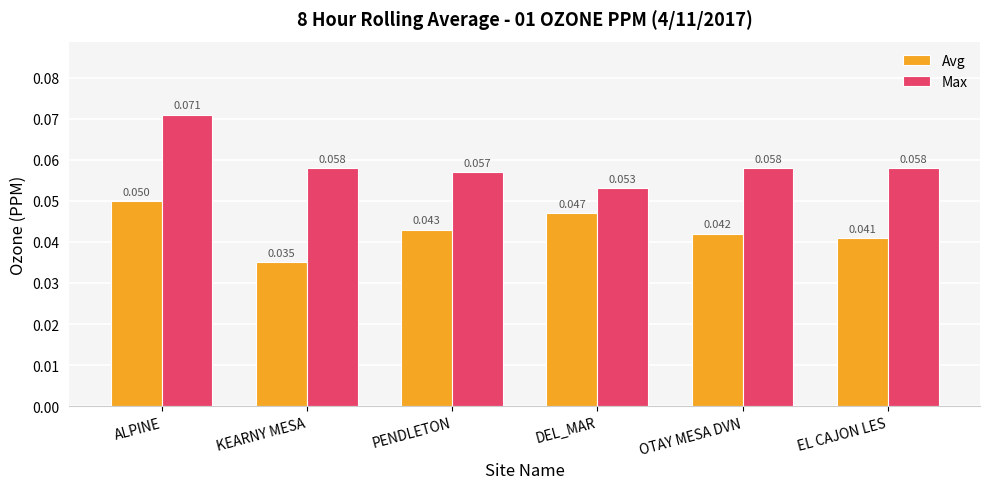

Which series has the widest spread of values?

Max